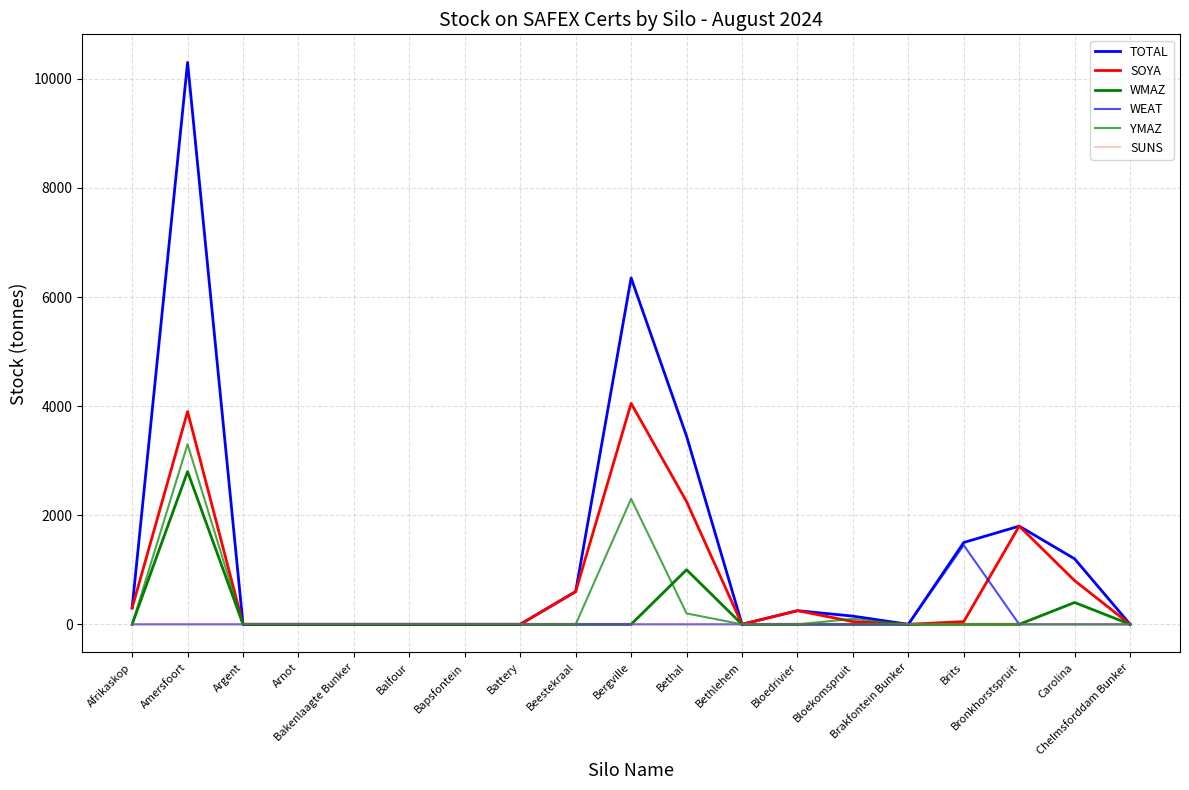

Where is the first local minimum for TOTAL?

Bethlehem